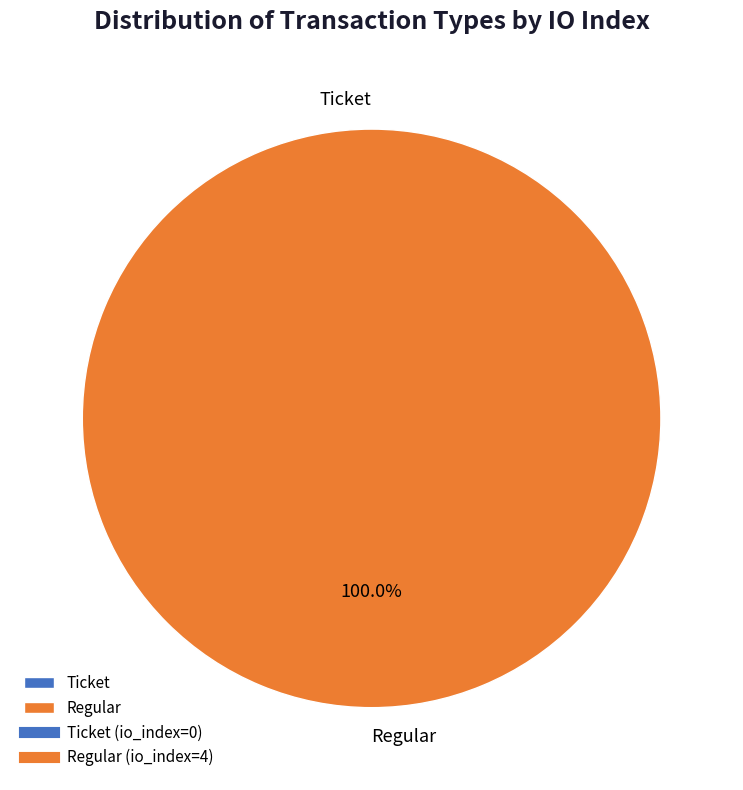

Rank the categories by value from lowest to highest.

Ticket, Regular